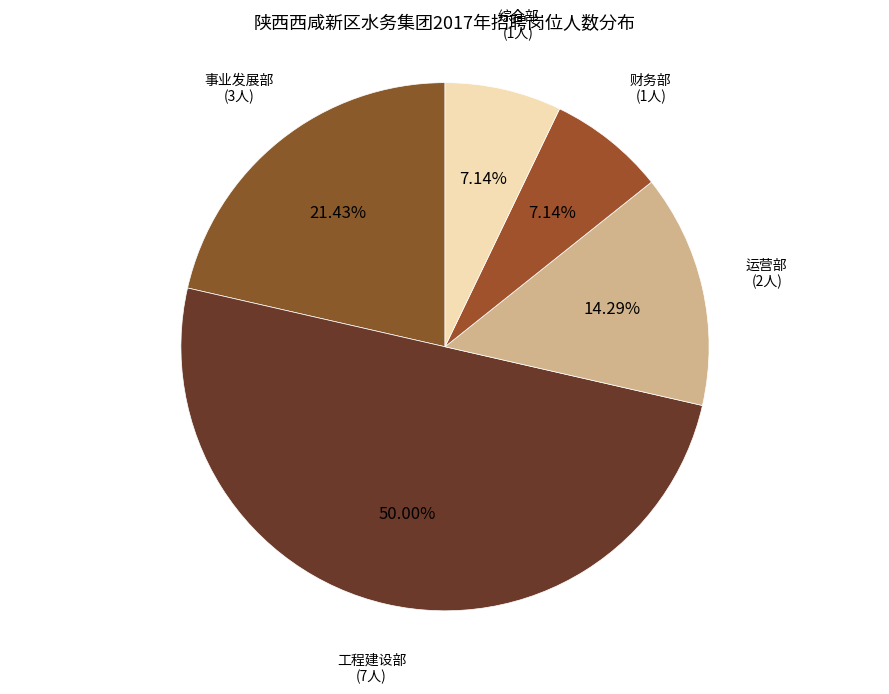

How many slices are in this pie chart?

5